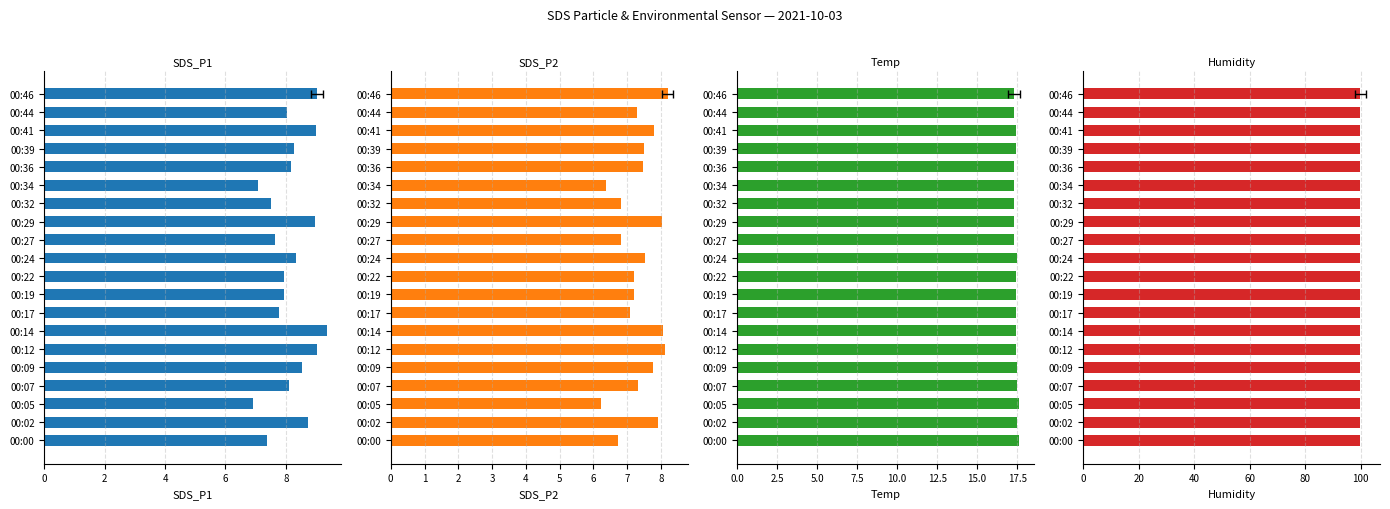

Which has a higher value, 00:05 or 00:27?

00:27